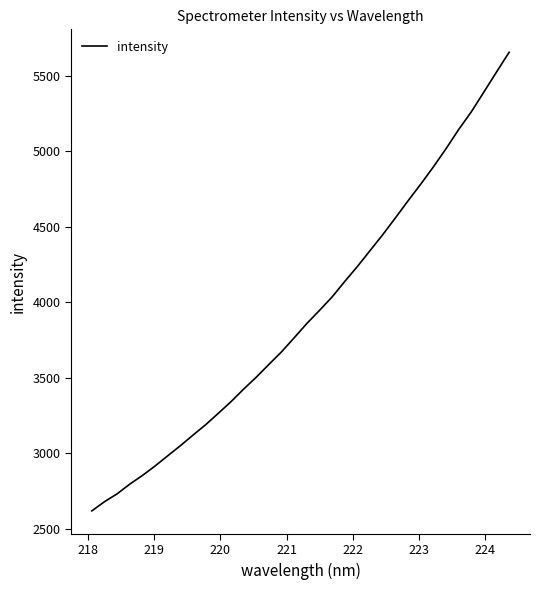

What is the minimum value shown in the chart?

2617.9